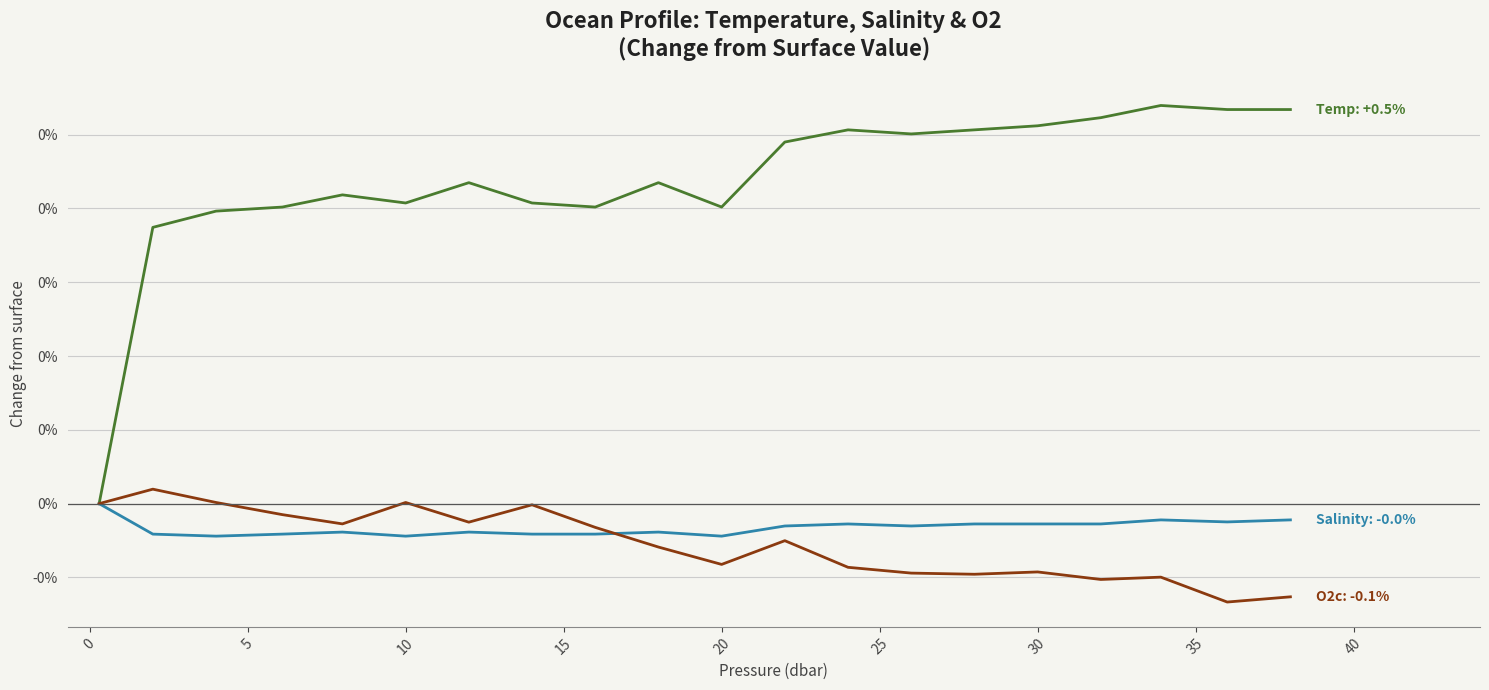

Does the chart display data point markers on the line(s)?

No